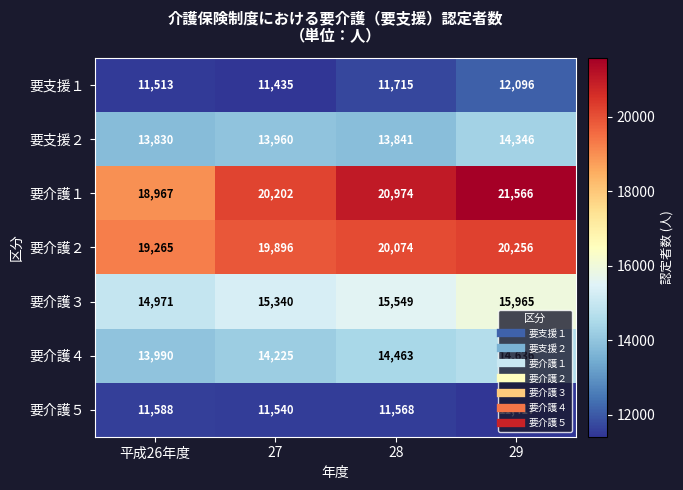

What is the approximate value of 要介護３ at 平成26年度, to the nearest 100?

15000